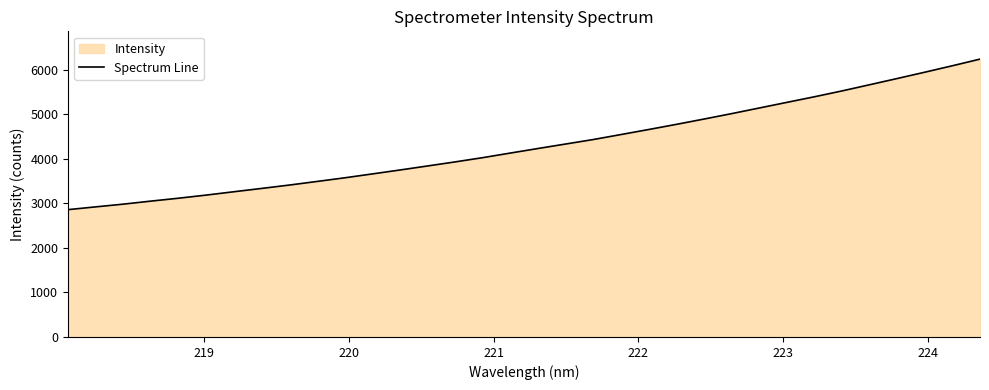

What is the difference between the maximum and minimum values?

3382.5